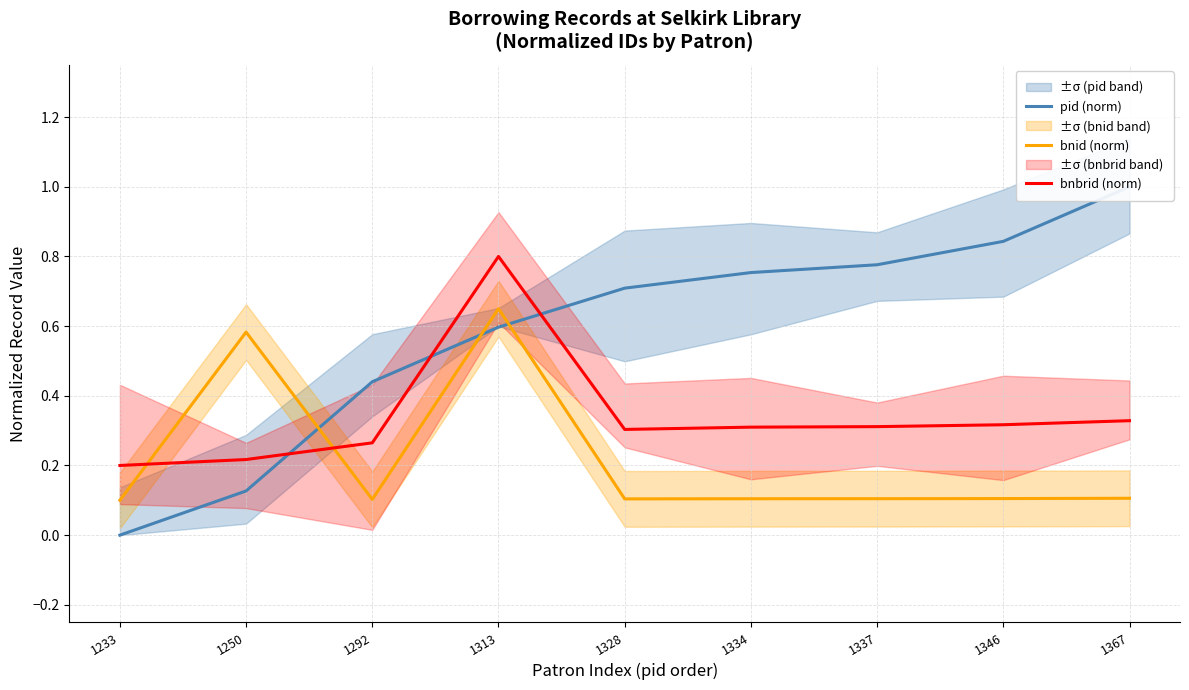

At how many categories does at least one series exceed 0?

9